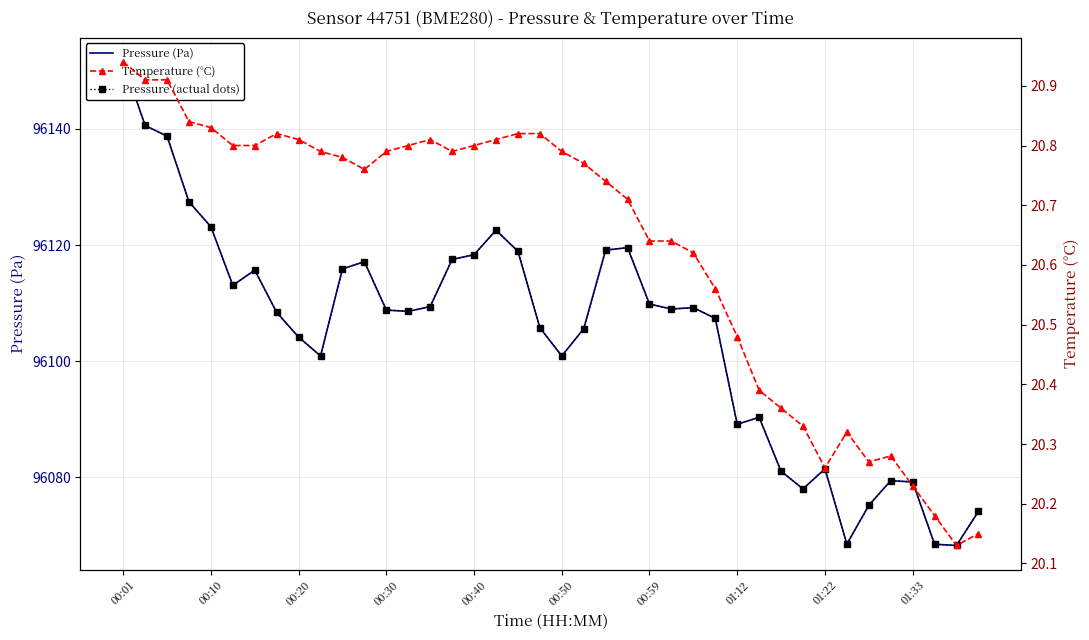

Where does the Pressure (Pa) series first go above 96108?

00:01